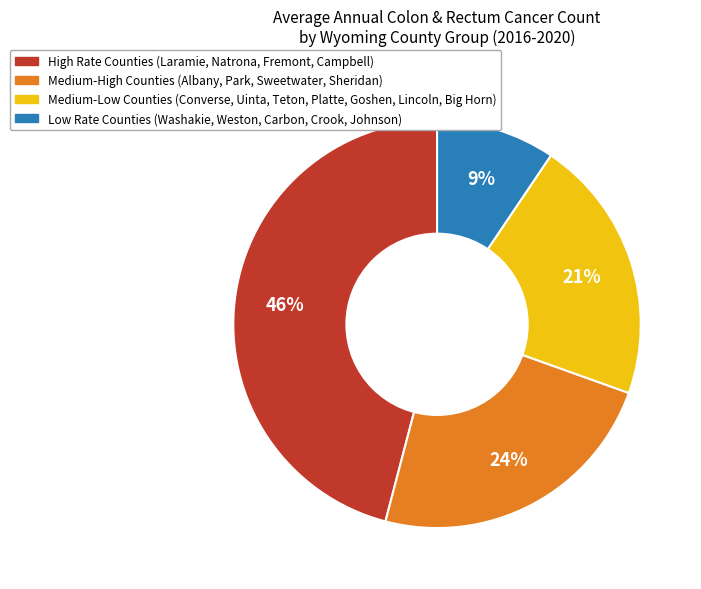

To the nearest percent, what is the average slice percentage?

25%